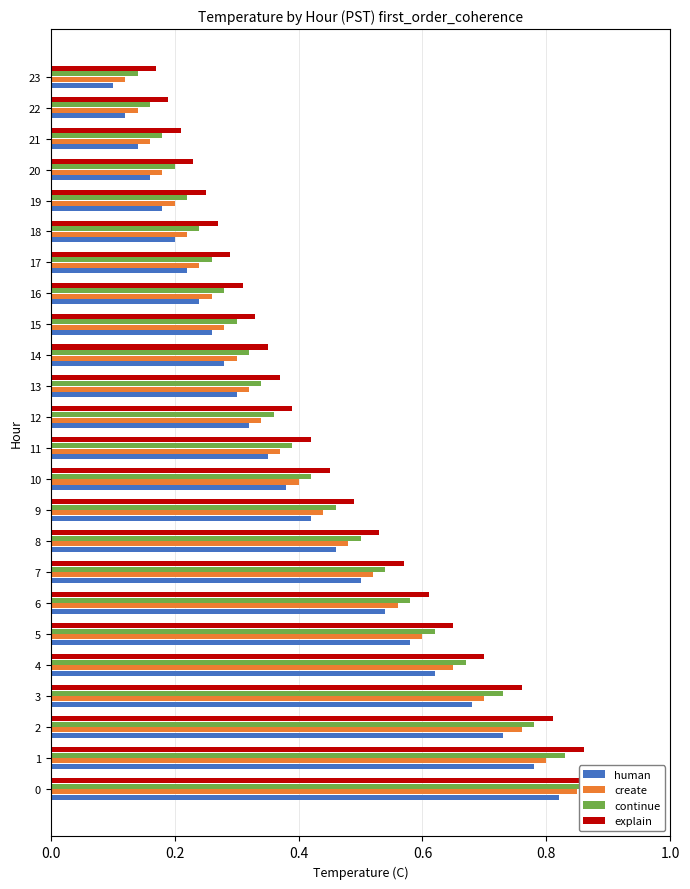

Between 17 and 10, which is larger?

10